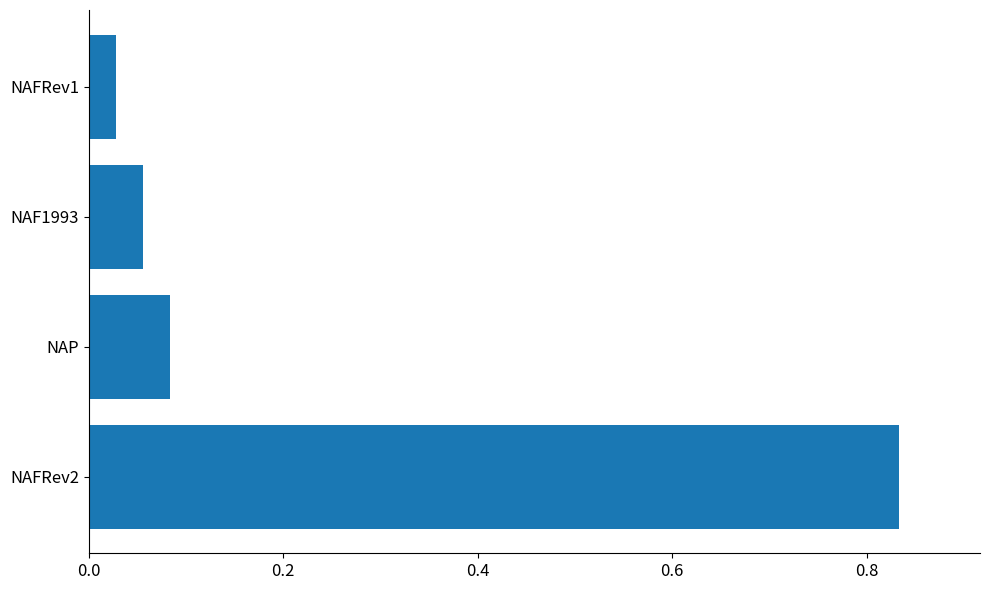

Which category has the lowest value across all series?

NAFRev1